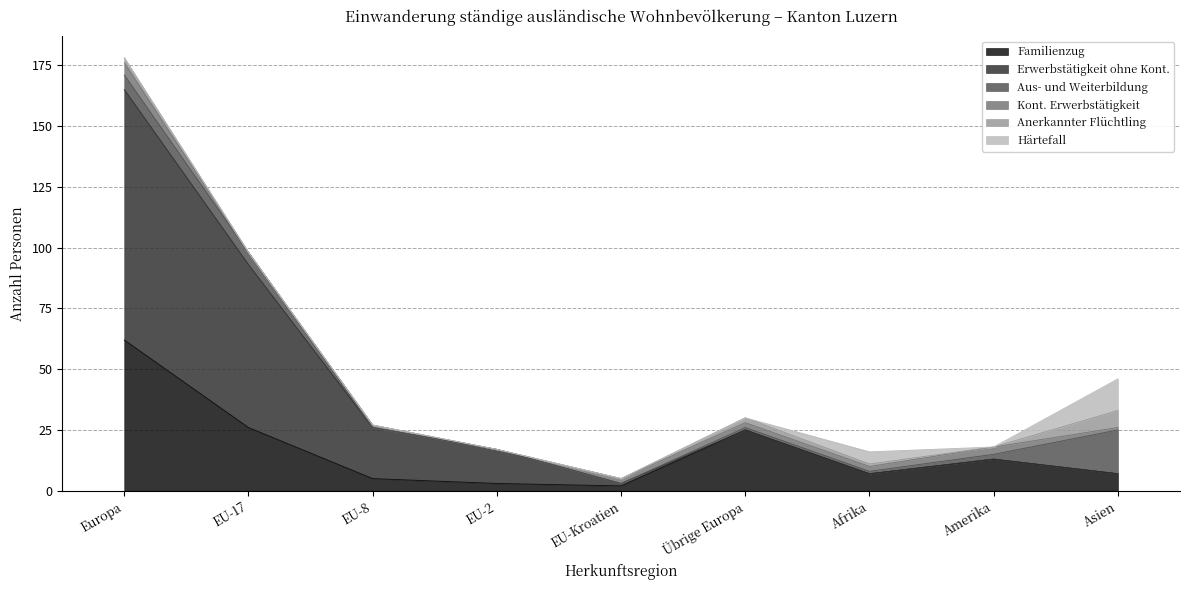

At which category does Anerkannter Flüchtling reach its first local peak?

Übrige Europa